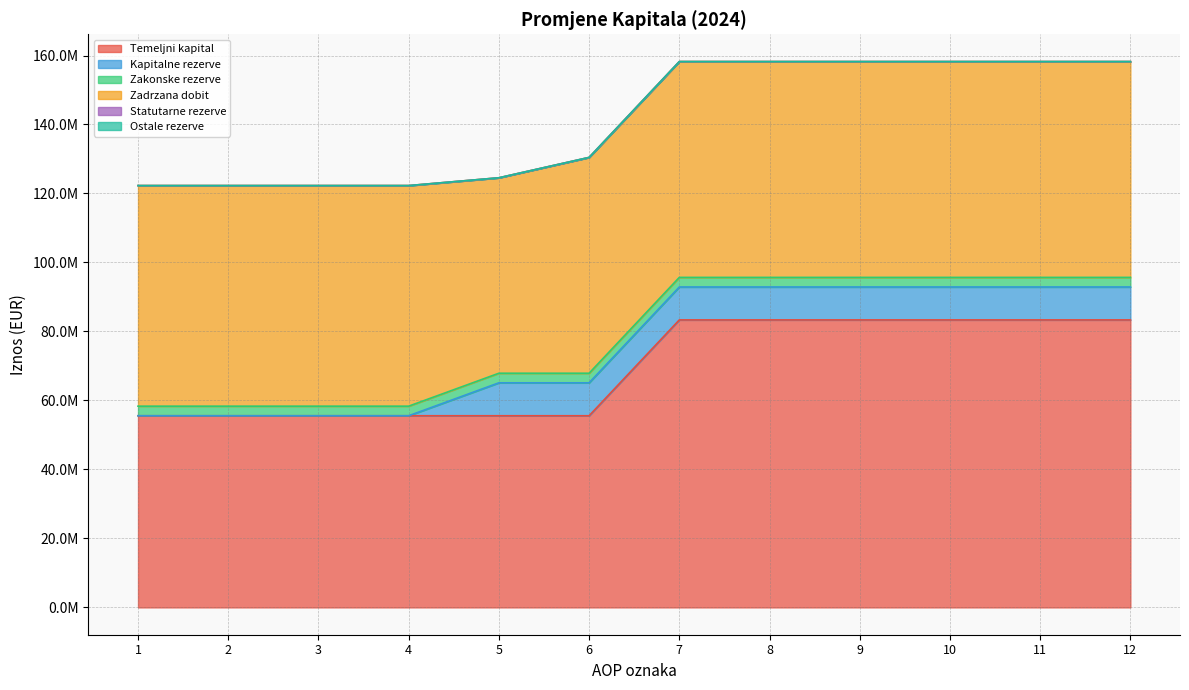

Which category has the lowest value in the Kapitalne rezerve series?

1